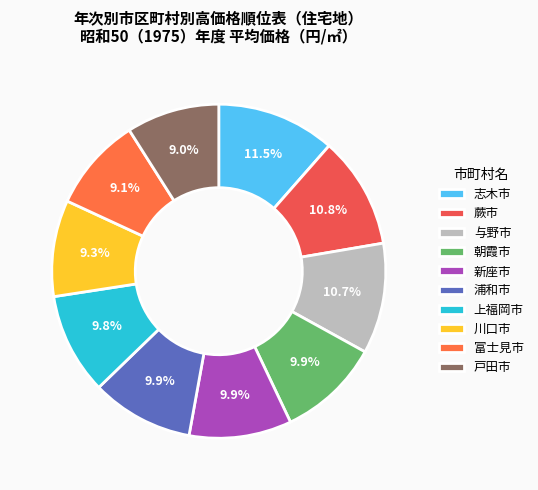

Combined, do 戸田市 and 志木市 account for over 50%?

No